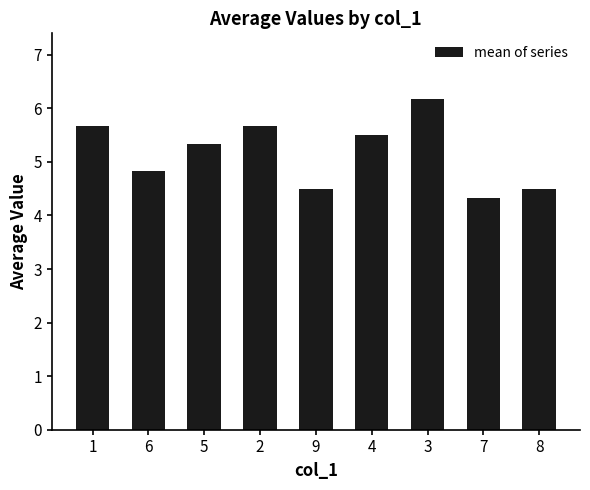

Where does the data first go above 5?

1